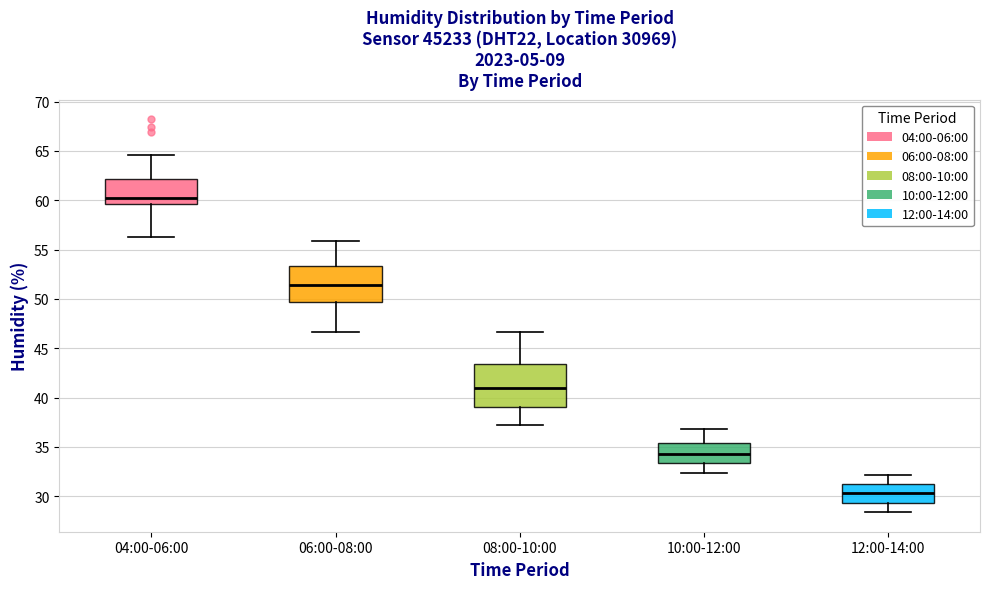

Which box has the highest median line?

04:00-06:00